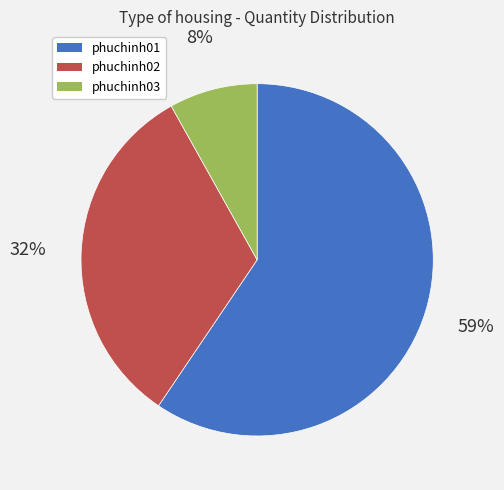

The phuchinh03 slice represents 1% of the pie. True or false?

False